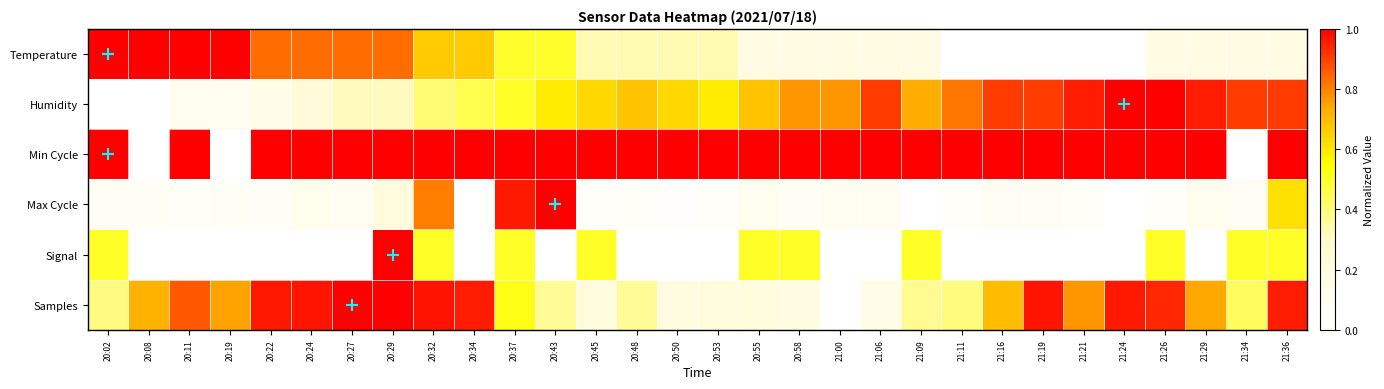

Reading left to right, list all the values displayed in this chart.

Temperature: 20:02=1.0	20:08=1.0	20:11=1.0	20:19=1.0	20:22=0.8	20:24=0.8	20:27=0.8	20:29=0.8	20:32=0.7	20:34=0.7	20:37=0.5	20:43=0.5	20:45=0.3	20:48=0.3	20:50=0.3	20:53=0.3	20:55=0.2	20:58=0.2	21:00=0.2	21:06=0.2	21:09=0.2	21:11=0.0	21:16=0.0	21:19=0.0	21:21=0.0	21:24=0.0	21:26=0.2	21:29=0.2	21:34=0.2	21:36=0.2
Humidity: 20:02=0.0	20:08=0.0	20:11=0.1	20:19=0.1	20:22=0.1	20:24=0.2	20:27=0.3	20:29=0.3	20:32=0.4	20:34=0.5	20:37=0.5	20:43=0.6	20:45=0.6	20:48=0.7	20:50=0.6	20:53=0.6	20:55=0.7	20:58=0.8	21:00=0.8	21:06=0.9	21:09=0.7	21:11=0.8	21:16=0.9	21:19=0.9	21:21=1.0	21:24=1.0	21:26=1.0	21:29=1.0	21:34=0.9	21:36=0.9
Min Cycle: 20:02=1.0	20:08=0.0	20:11=1.0	20:19=0.0	20:22=1.0	20:24=1.0	20:27=1.0	20:29=1.0	20:32=1.0	20:34=1.0	20:37=1.0	20:43=1.0	20:45=1.0	20:48=1.0	20:50=1.0	20:53=1.0	20:55=1.0	20:58=1.0	21:00=1.0	21:06=1.0	21:09=1.0	21:11=1.0	21:16=1.0	21:19=1.0	21:21=1.0	21:24=1.0	21:26=1.0	21:29=1.0	21:34=0.0	21:36=1.0
Max Cycle: 20:02=0.1	20:08=0.1	20:11=0.0	20:19=0.1	20:22=0.1	20:24=0.1	20:27=0.1	20:29=0.2	20:32=0.8	20:34=0.0	20:37=1.0	20:43=1.0	20:45=0.0	20:48=0.0	20:50=0.0	20:53=0.0	20:55=0.1	20:58=0.1	21:00=0.1	21:06=0.1	21:09=0.0	21:11=0.0	21:16=0.1	21:19=0.1	21:21=0.0	21:24=0.0	21:26=0.0	21:29=0.1	21:34=0.1	21:36=0.6
Signal: 20:02=0.5	20:08=0.0	20:11=0.0	20:19=0.0	20:22=0.0	20:24=0.0	20:27=0.0	20:29=1.0	20:32=0.5	20:34=0.0	20:37=0.5	20:43=0.0	20:45=0.5	20:48=0.0	20:50=0.0	20:53=0.0	20:55=0.5	20:58=0.5	21:00=0.0	21:06=0.0	21:09=0.5	21:11=0.0	21:16=0.0	21:19=0.0	21:21=0.0	21:24=0.0	21:26=0.5	21:29=0.0	21:34=0.5	21:36=0.5
Samples: 20:02=0.4	20:08=0.7	20:11=0.9	20:19=0.8	20:22=1.0	20:24=1.0	20:27=1.0	20:29=1.0	20:32=1.0	20:34=1.0	20:37=0.5	20:43=0.4	20:45=0.2	20:48=0.4	20:50=0.2	20:53=0.2	20:55=0.2	20:58=0.2	21:00=0.0	21:06=0.1	21:09=0.4	21:11=0.4	21:16=0.7	21:19=1.0	21:21=0.8	21:24=1.0	21:26=0.9	21:29=0.7	21:34=0.4	21:36=1.0